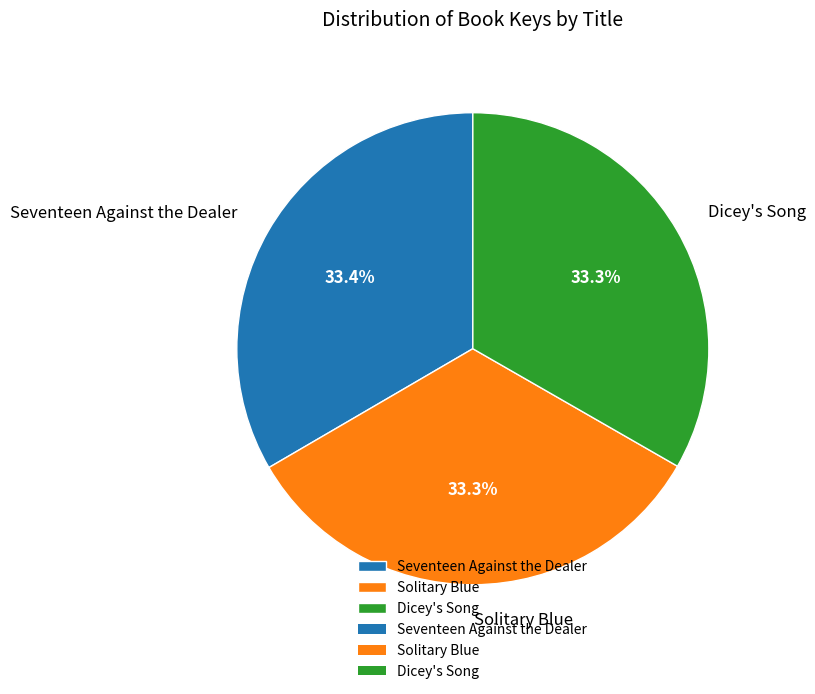

What percentage is NOT represented by Solitary Blue?

66.7%